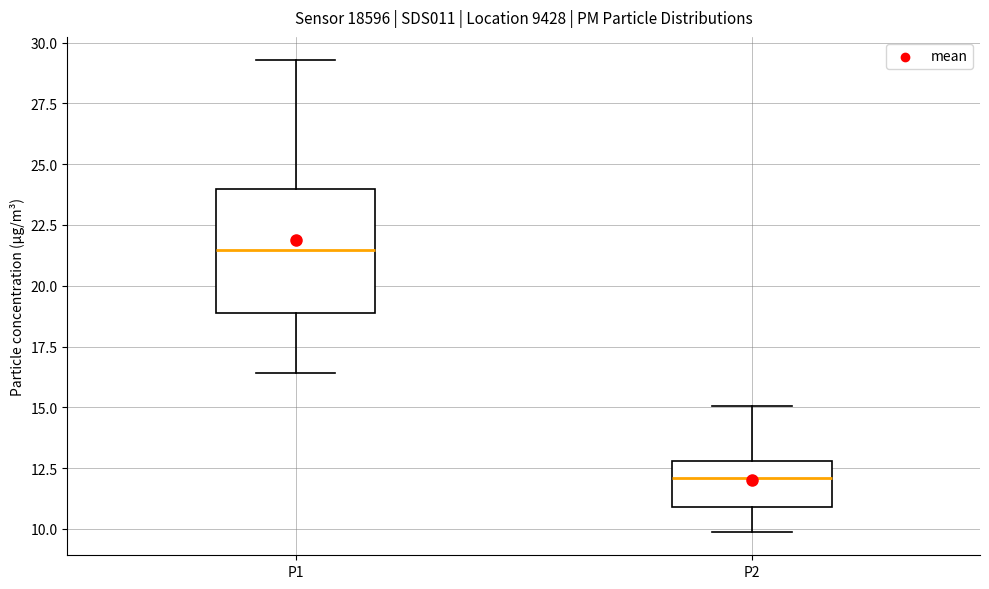

Where does the median line of the box for P1 sit on the y-axis? The values are not printed on the chart, so give them approximately, as read against the axis.

21.5